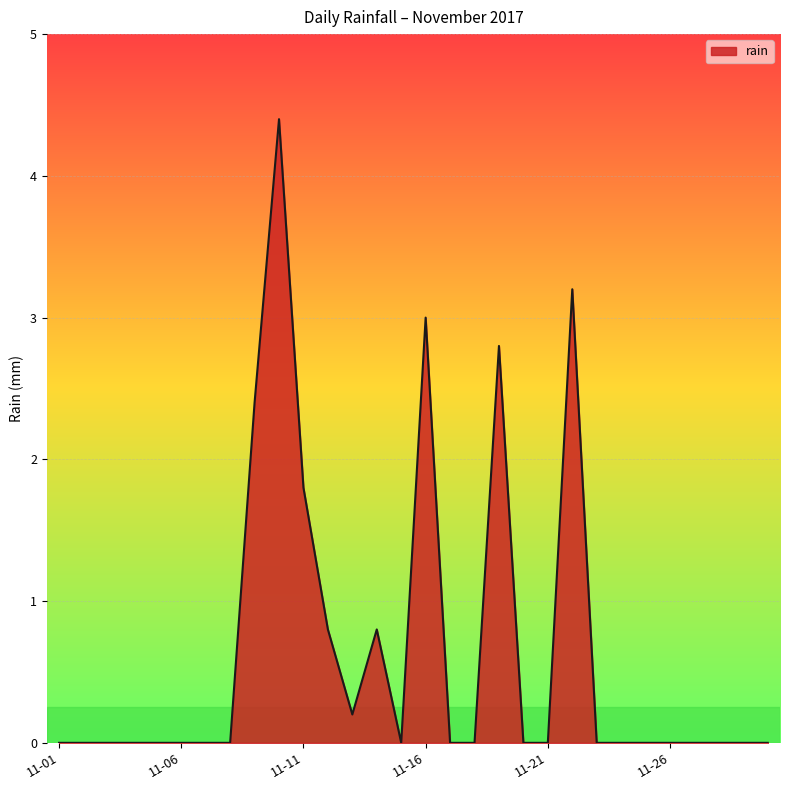

Does the chart display data point markers on the line(s)?

No